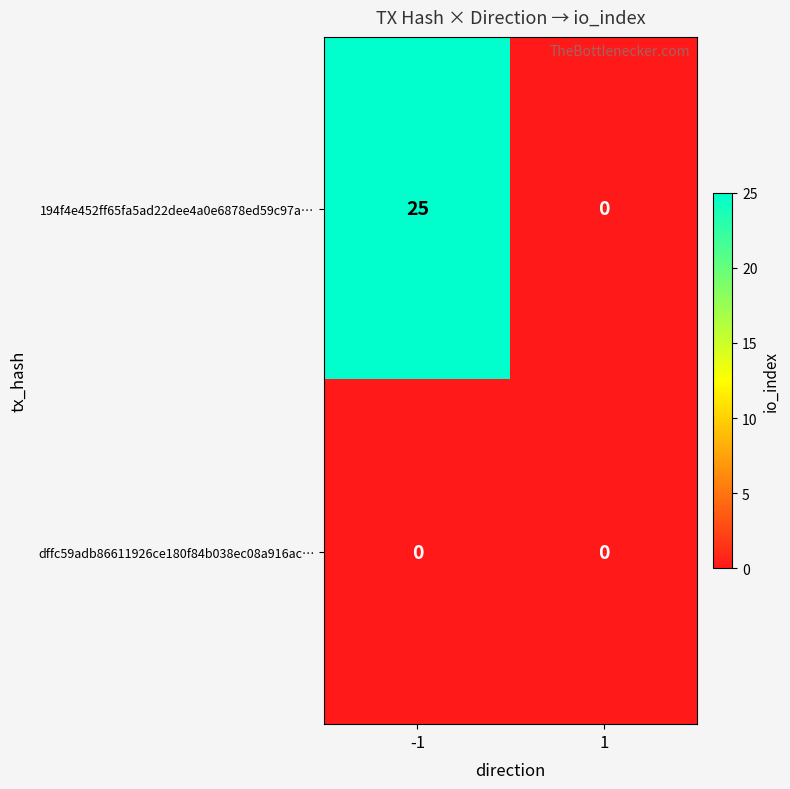

What is the difference between the highest and lowest values at -1?

25